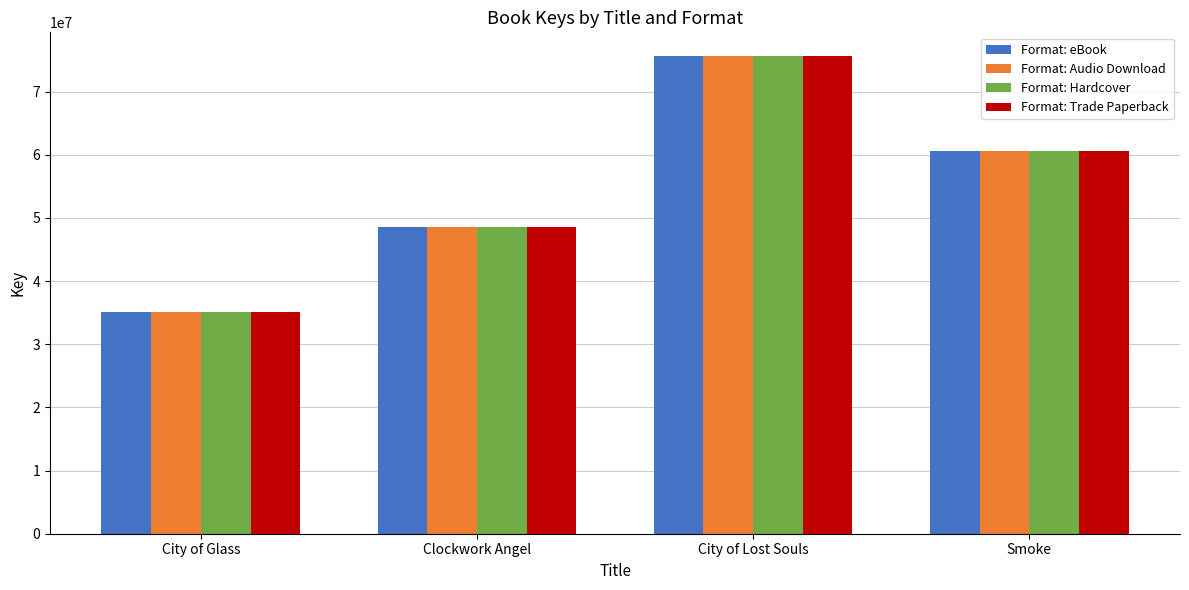

What is the difference between the maximum and second lowest values in the Format: Trade Paperback series?

27031416